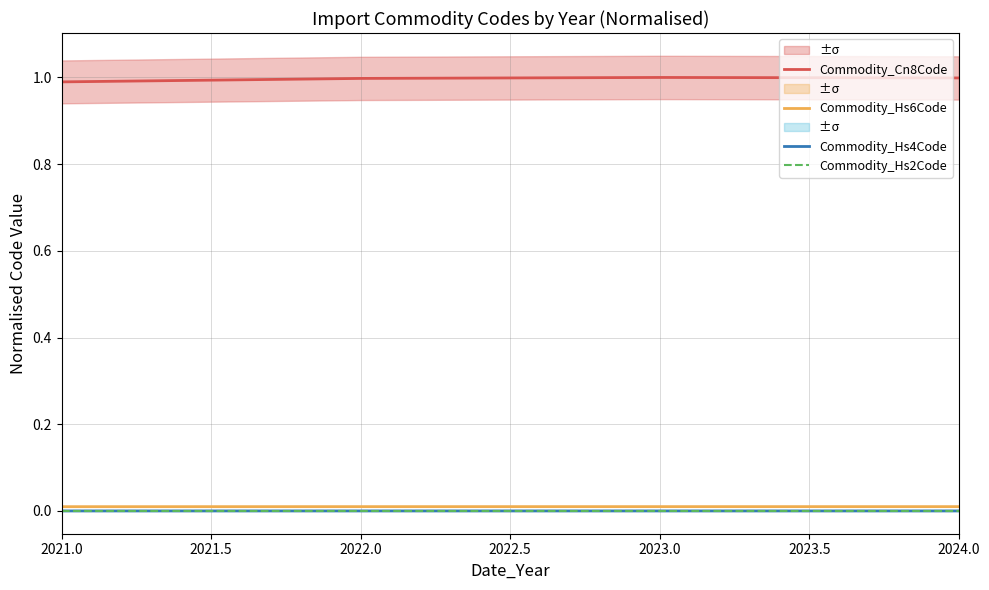

True or false: Commodity_Hs2Code and Commodity_Cn8Code cross at least once.

False